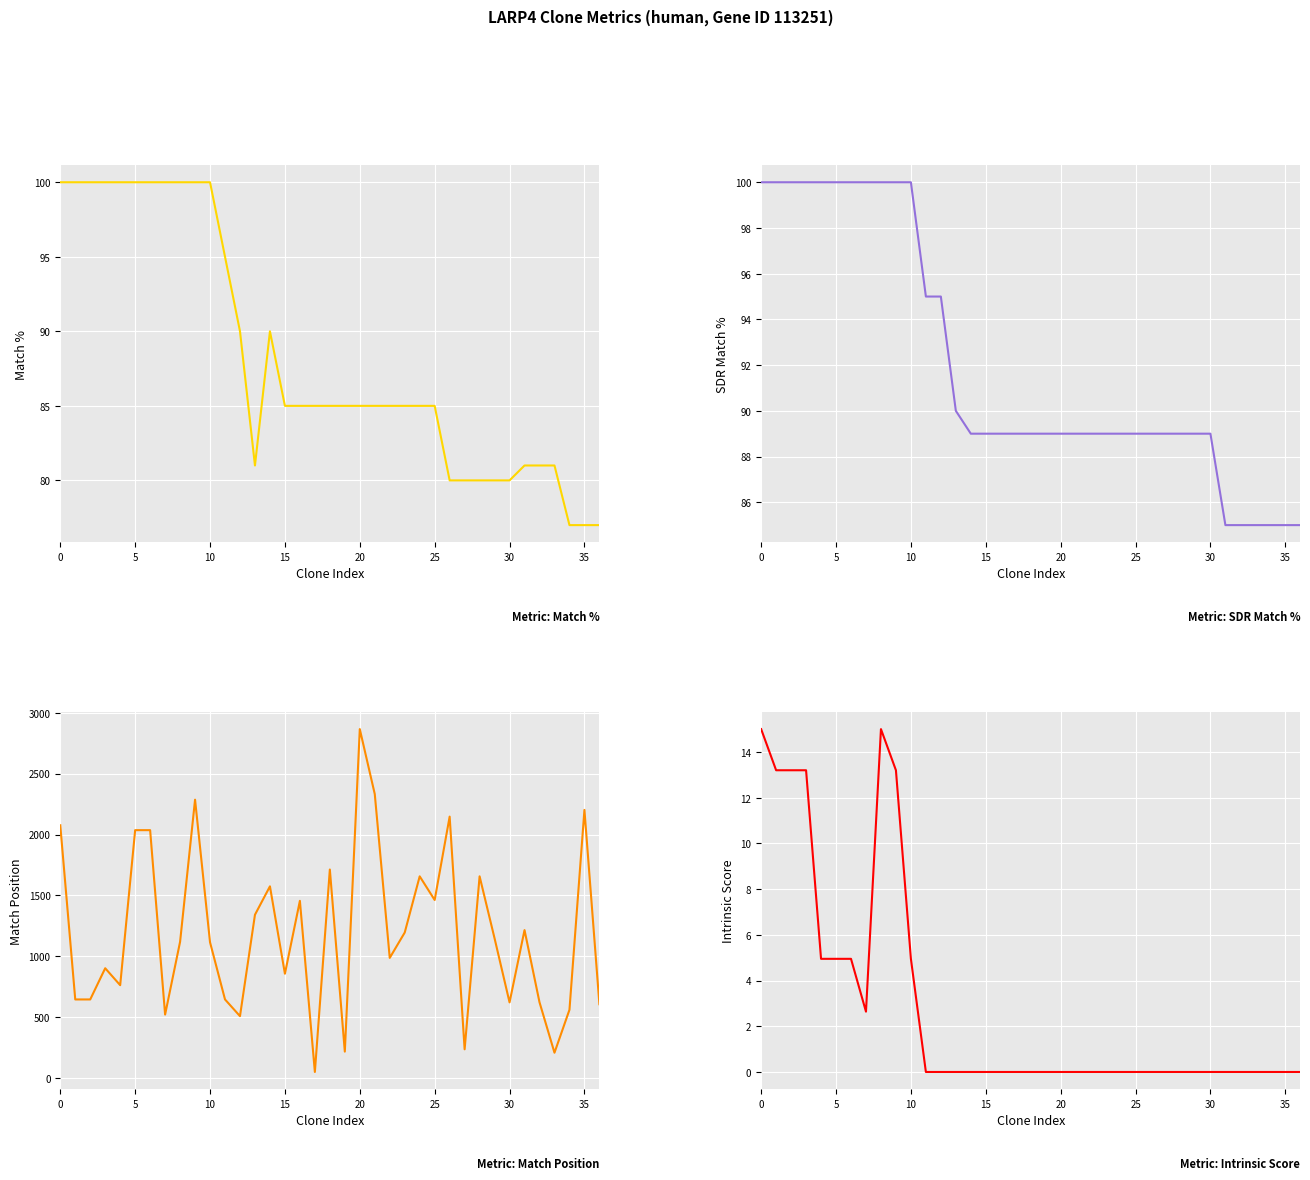

What is the value of the Match % point at the 7th from the left?

100.0